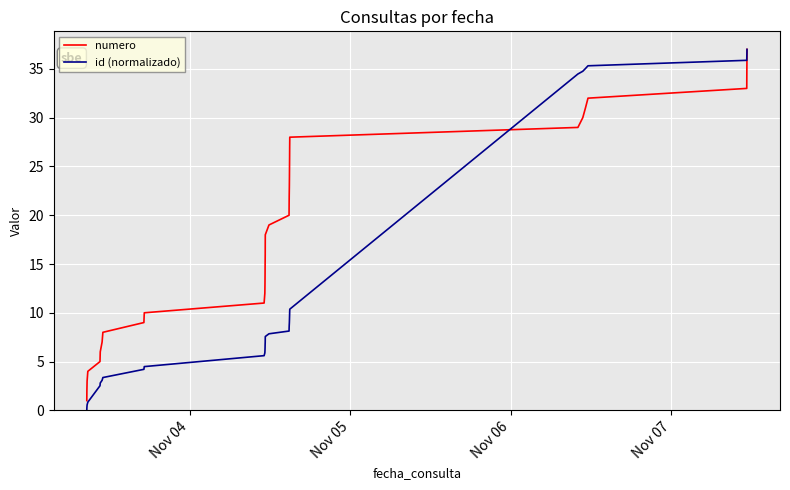

What is the highest value of the numero series?

37.0